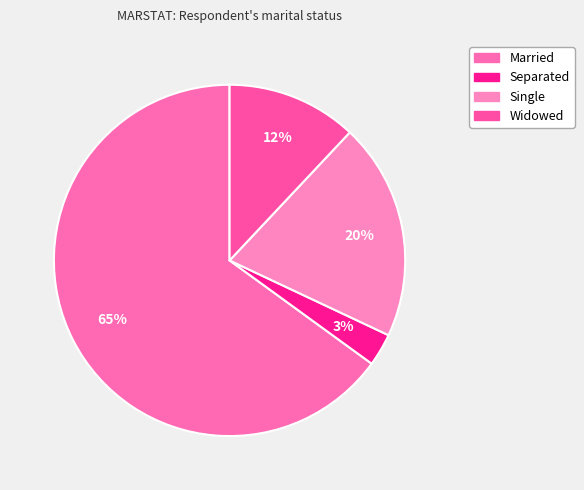

How many slices are in this pie chart?

4